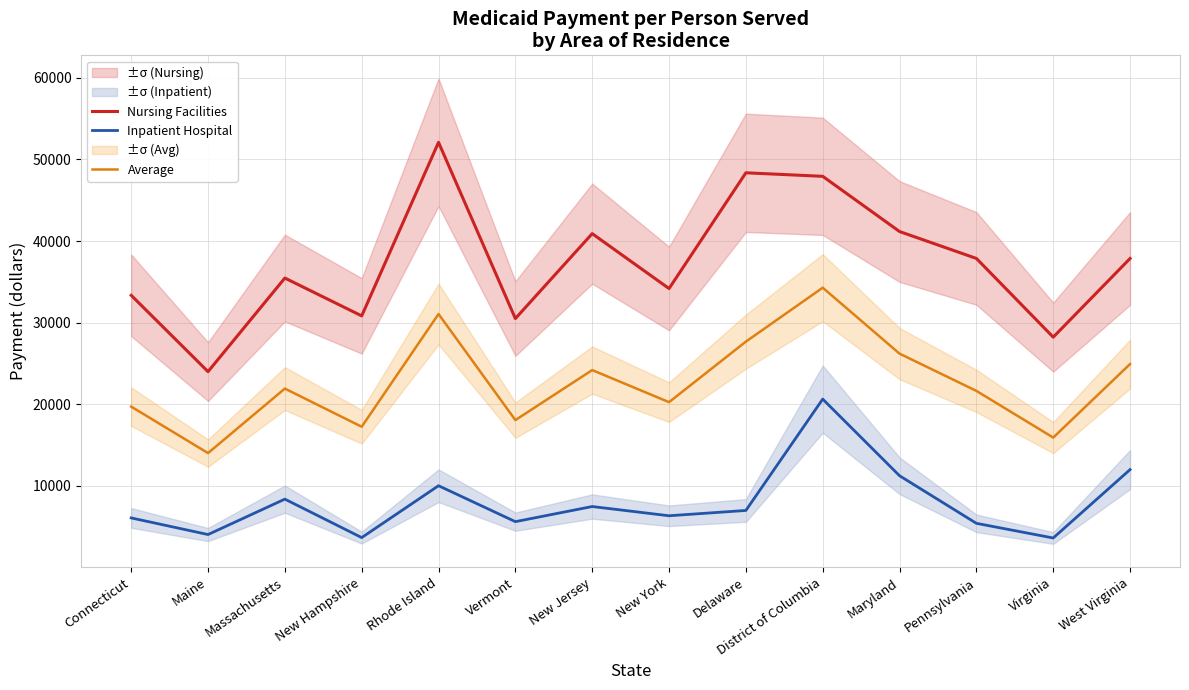

What is the difference between the Average values at Rhode Island and Maine?

17051.5